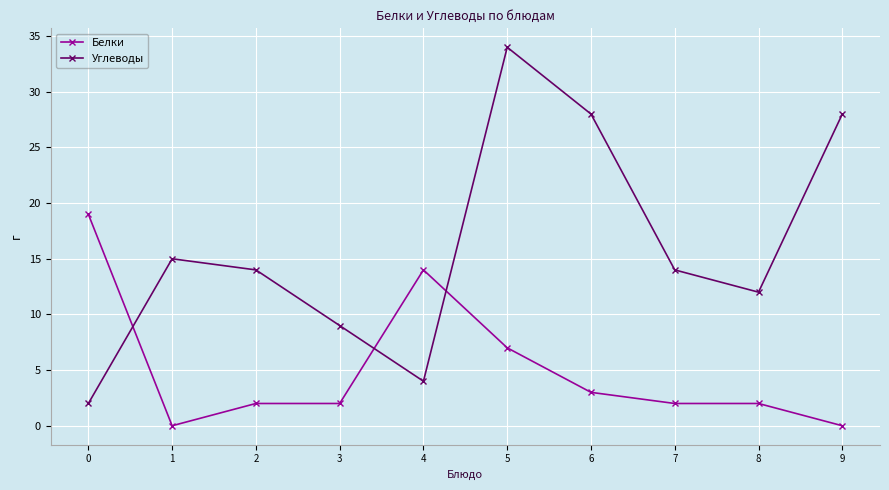

Is it true that Белки equals 2 at 8?

True